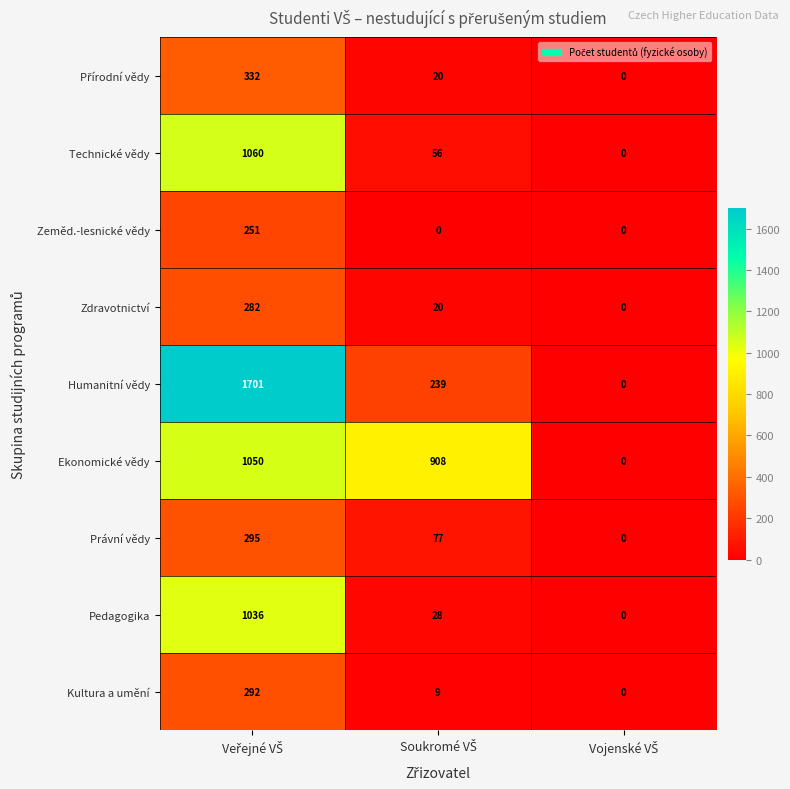

Which series has the widest spread of values?

Humanitní vědy